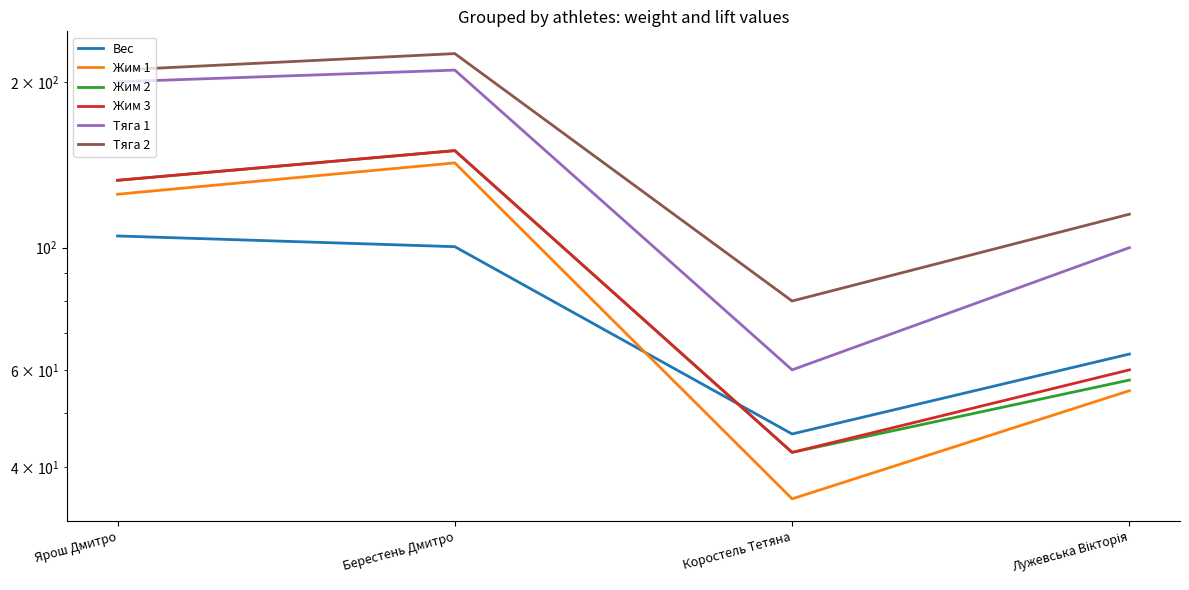

True or false: Жим 2 has more than 2 points higher than both neighbors.

False